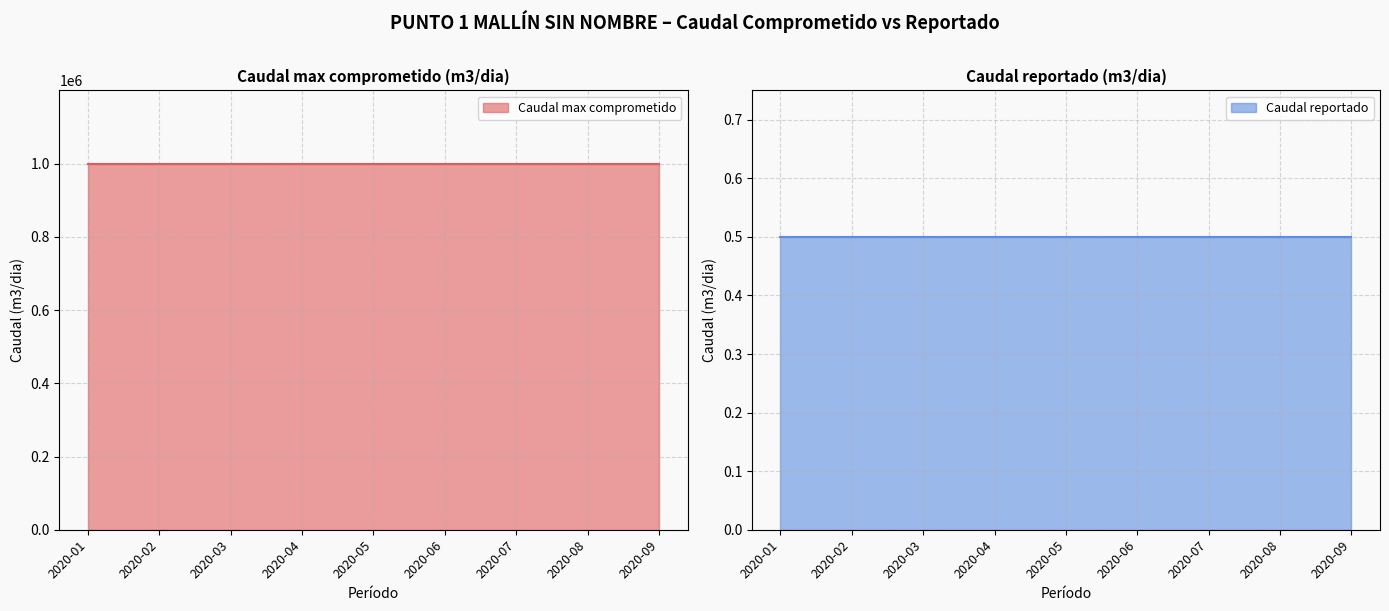

Between 2020-01 and 2020-02, which series saw the biggest shift?

Caudal max comprometido